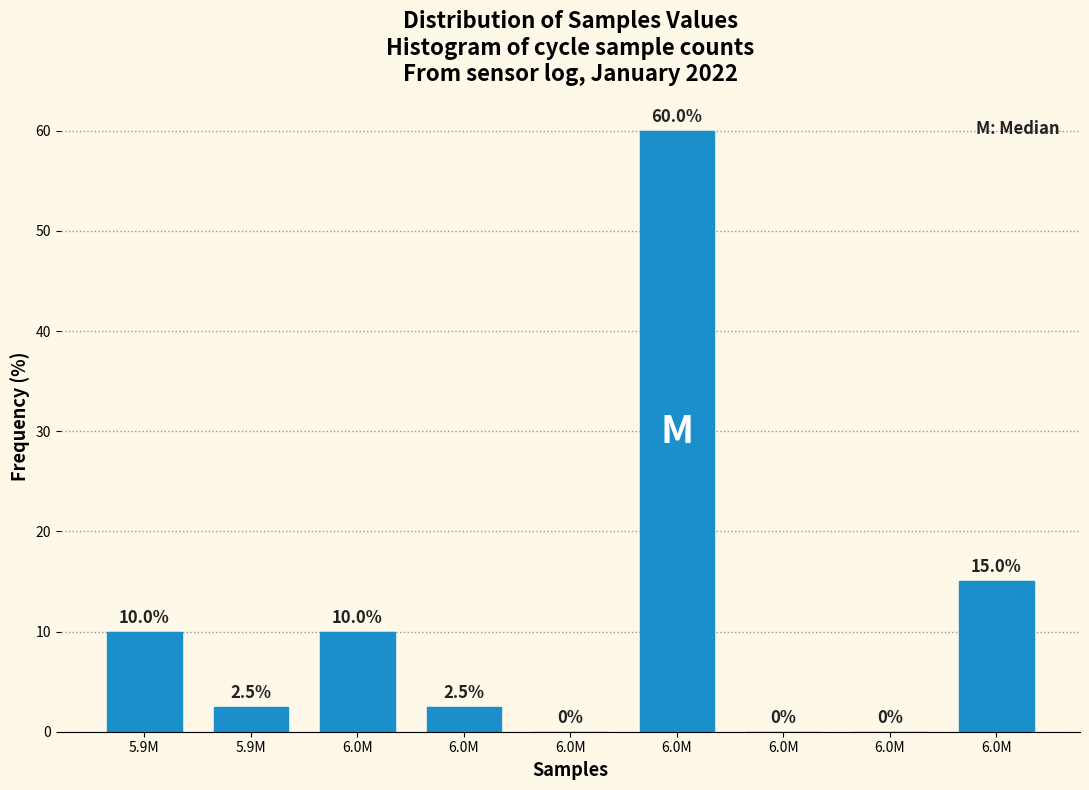

How many series are shown in this chart?

1